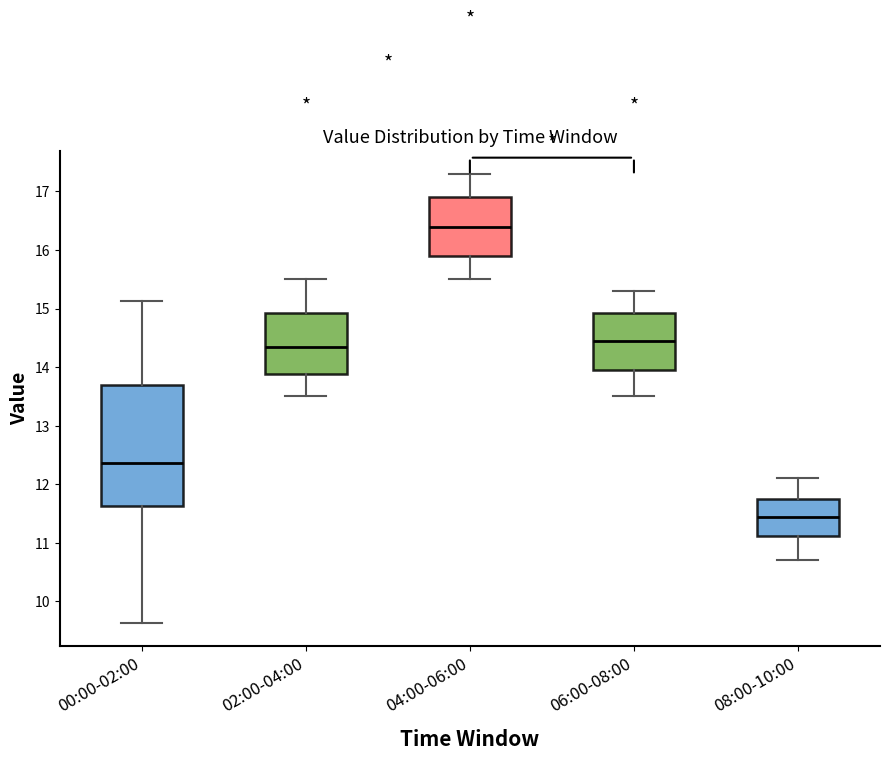

Reading left to right, read every box against the y-axis: the position of its median line, the range the box covers, and the ends of its whiskers. The values are not printed on the chart, so give them approximately, as read against the axis.

00:00-02:00: median 12.4, box 11.6 to 13.7, whiskers 9.6 to 15.1
02:00-04:00: median 14.4, box 13.9 to 14.9, whiskers 13.5 to 15.5
04:00-06:00: median 16.4, box 15.9 to 16.9, whiskers 15.5 to 17.3
06:00-08:00: median 14.5, box 14.0 to 14.9, whiskers 13.5 to 15.3
08:00-10:00: median 11.5, box 11.1 to 11.8, whiskers 10.7 to 12.1